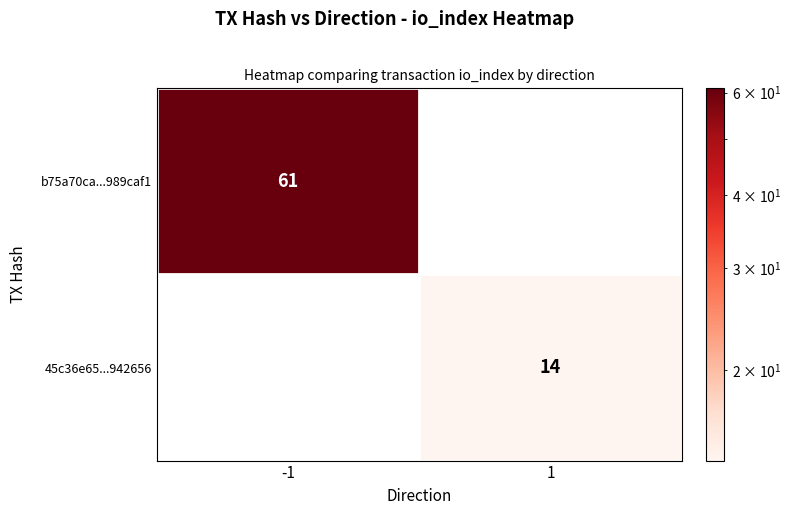

The b75a70ca...989caf1 series shows 61 at -1. True or false?

True